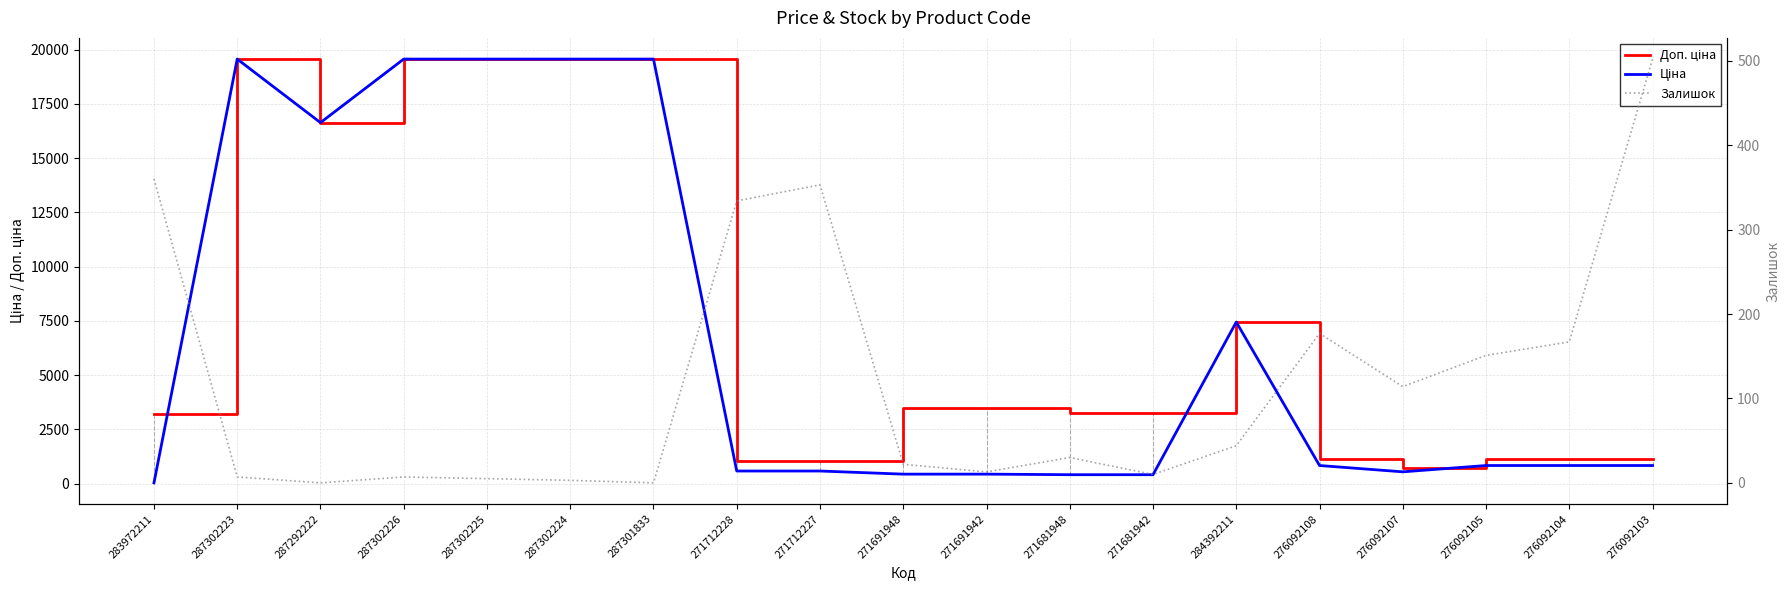

Where is the first local maximum for Залишок?

287302226